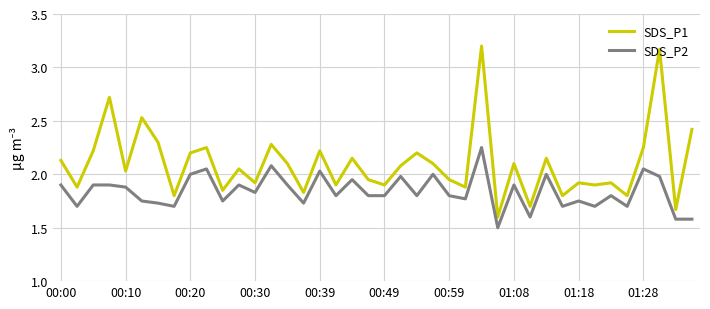

Rank the series by their average value, from lowest to highest.

SDS_P2, SDS_P1